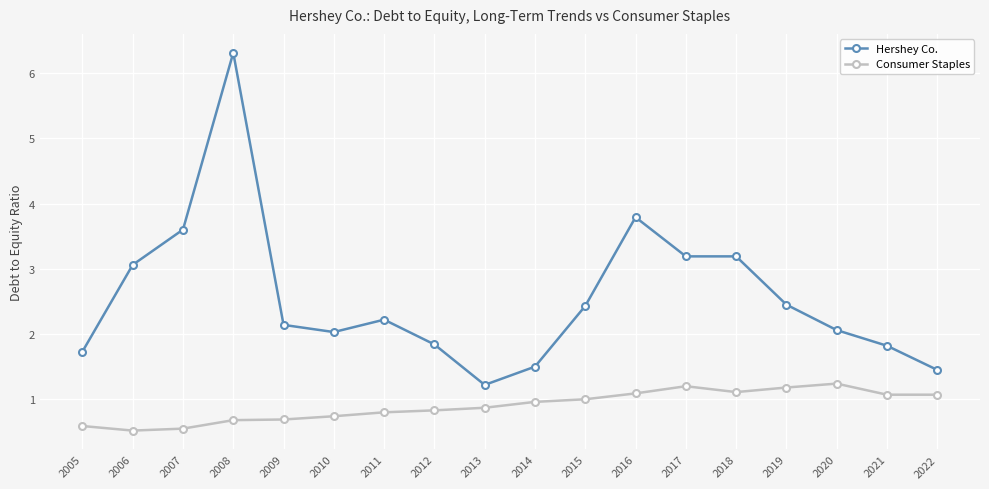

At which category does Hershey Co. reach its first local peak?

2008